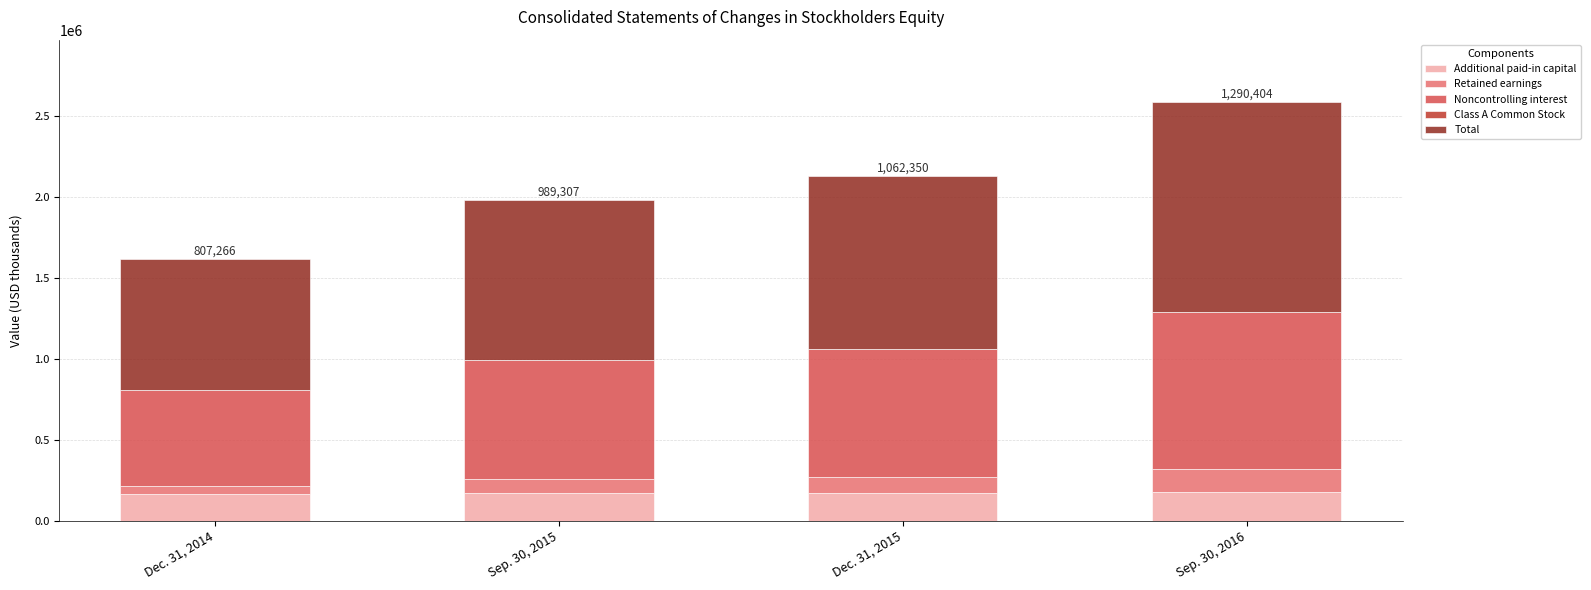

What is the maximum value for Additional paid-in capital?

179134